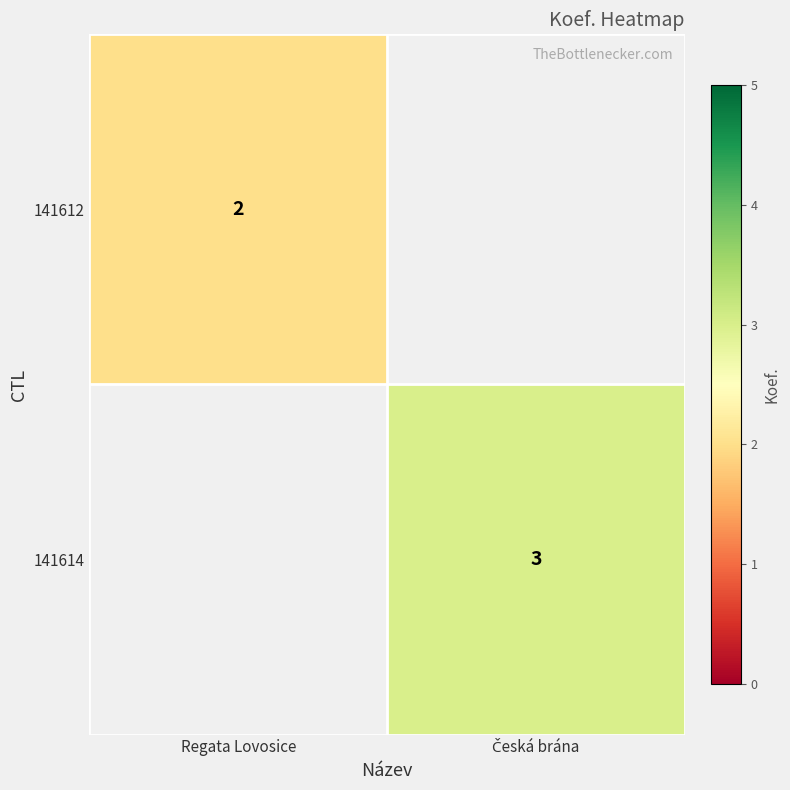

True or false: 141612 has a value of 2 at Regata Lovosice.

True